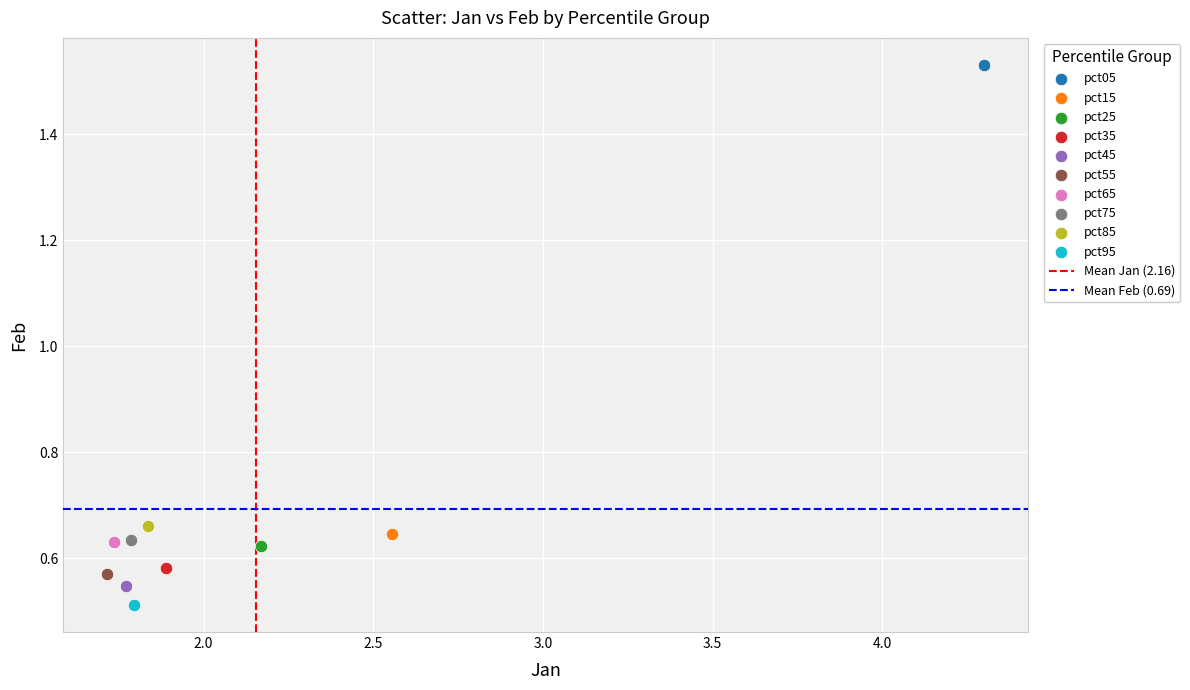

Which series reaches the minimum Y coordinate?

pct95